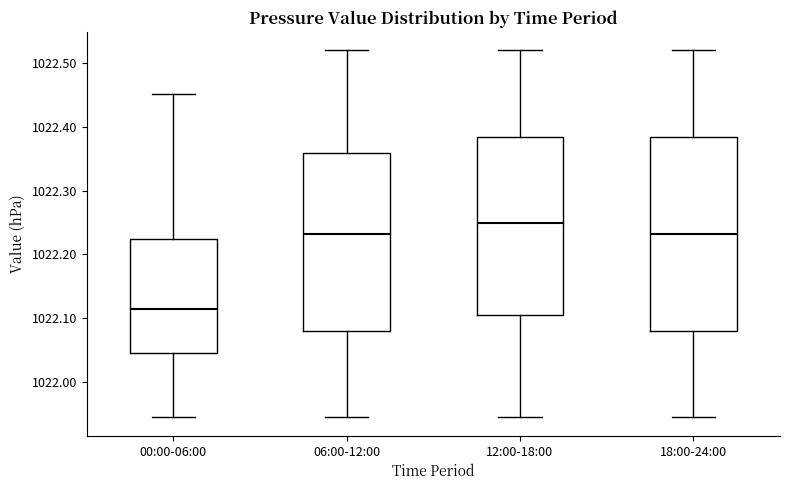

Comparing the boxes themselves (not the whiskers), which one is the tallest?

18:00-24:00